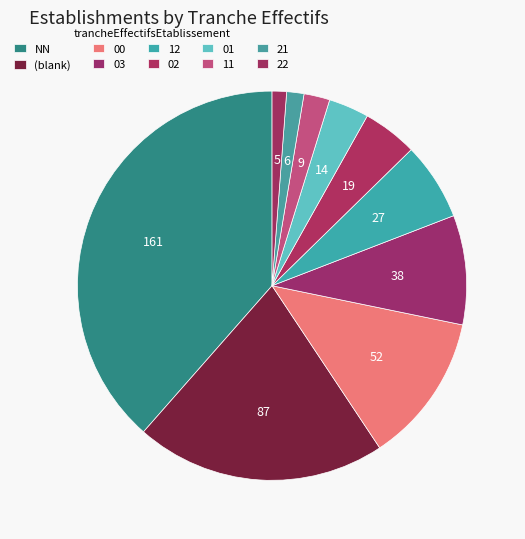

Which category has the biggest portion of the pie?

NN